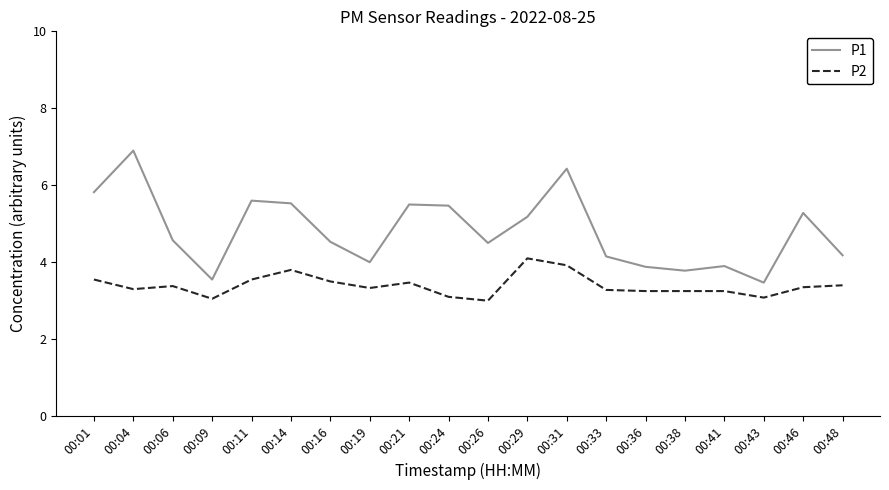

What is the approximate value of P1 at 00:14?

5.5